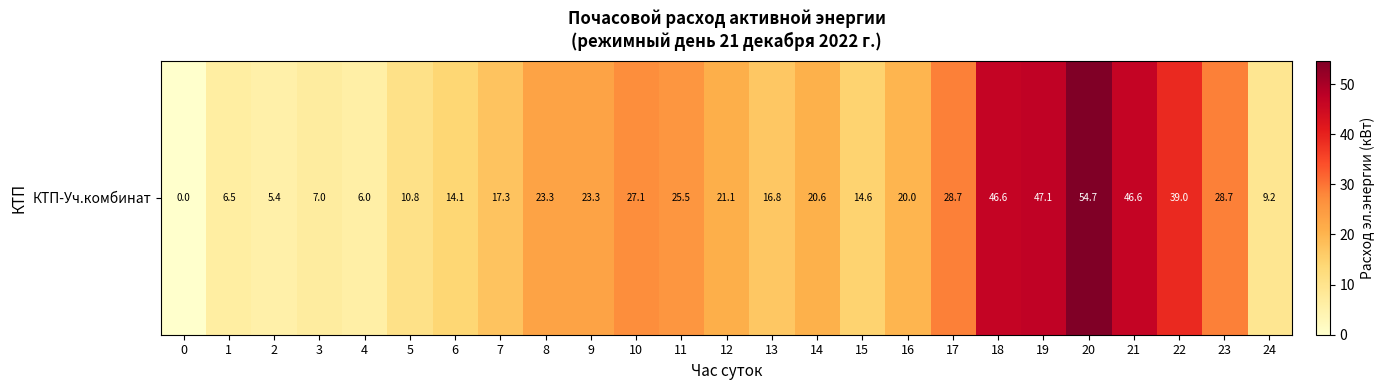

The value at 17 is 28.7. True or false?

True